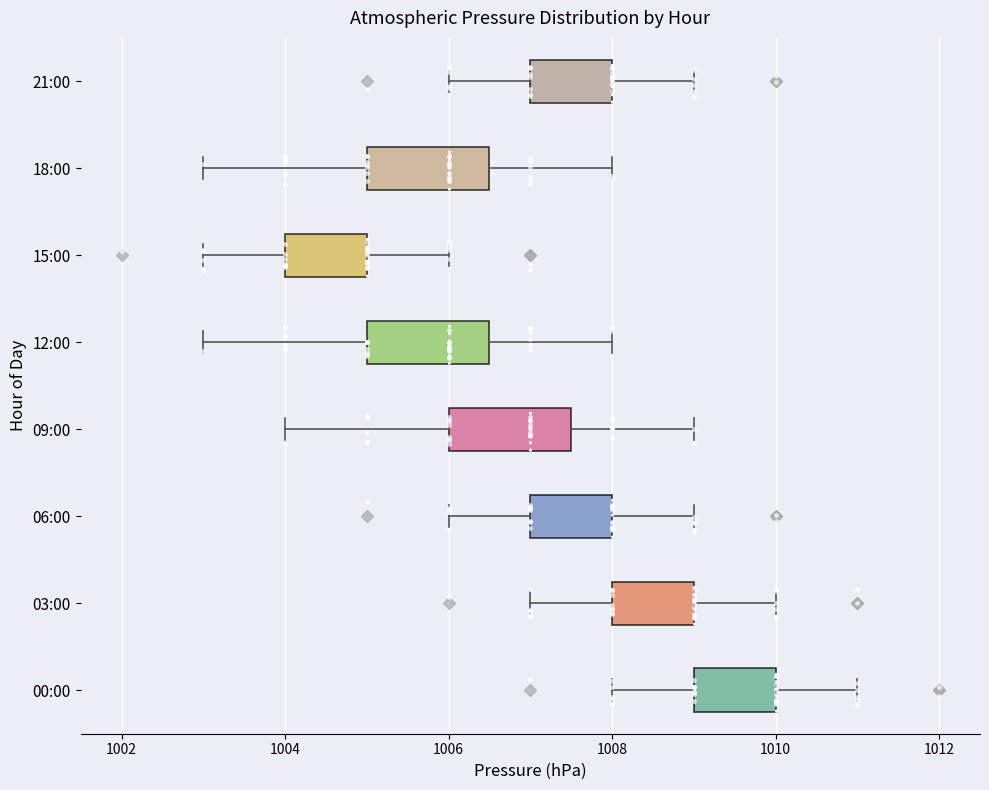

Reading bottom to top, transcribe this box plot: for each box, give where its median line is, the range the box spans, and where its two whiskers end, as read against the x-axis. The values are not printed on the chart, so give them approximately, as read against the axis.

00:00: median 1010.0 (drawn on the box's right edge), box 1009.0 to 1010.0, whiskers 1008.0 to 1011.0
03:00: median 1009.0 (drawn on the box's right edge), box 1008.0 to 1009.0, whiskers 1007.0 to 1010.0
06:00: median 1008.0 (drawn on the box's right edge), box 1007.0 to 1008.0, whiskers 1006.0 to 1009.0
09:00: median 1007.0, box 1006.0 to 1007.6, whiskers 1004.0 to 1009.0
12:00: median 1006.0, box 1005.0 to 1006.6, whiskers 1003.0 to 1008.0
15:00: median 1005.0 (drawn on the box's right edge), box 1004.0 to 1005.0, whiskers 1003.0 to 1006.0
18:00: median 1006.0, box 1005.0 to 1006.6, whiskers 1003.0 to 1008.0
21:00: median 1008.0 (drawn on the box's right edge), box 1007.0 to 1008.0, whiskers 1006.0 to 1009.0